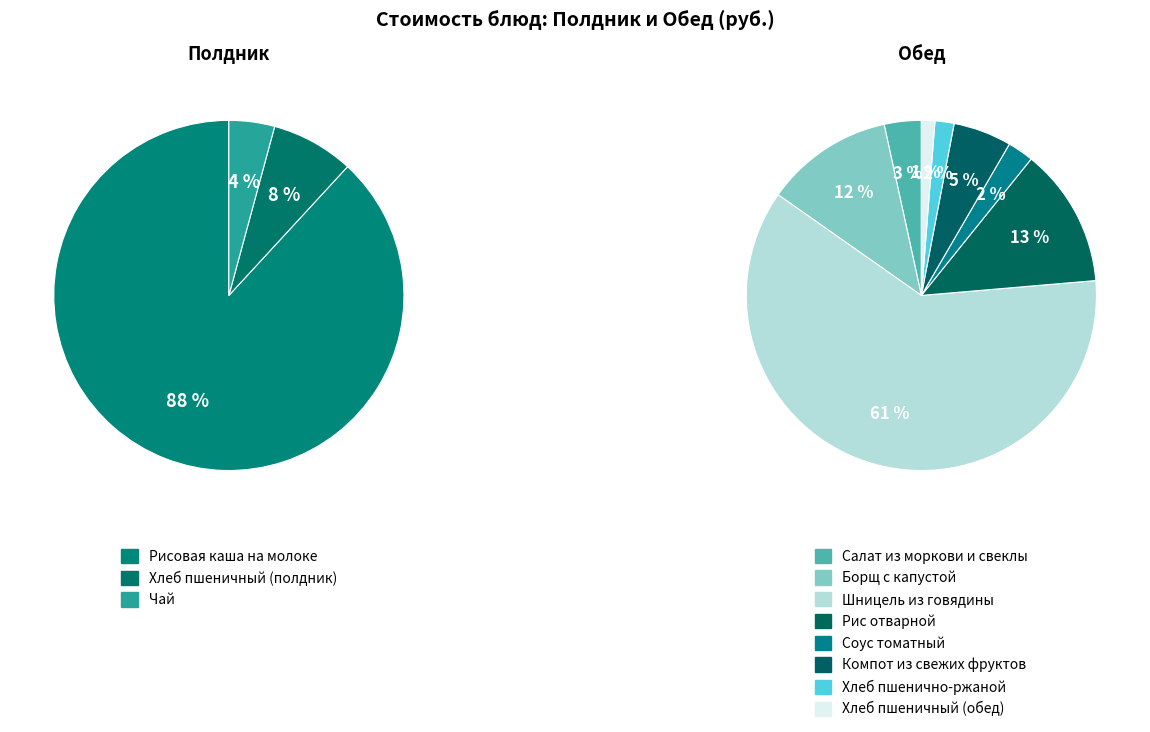

How many slices are in this pie chart?

11